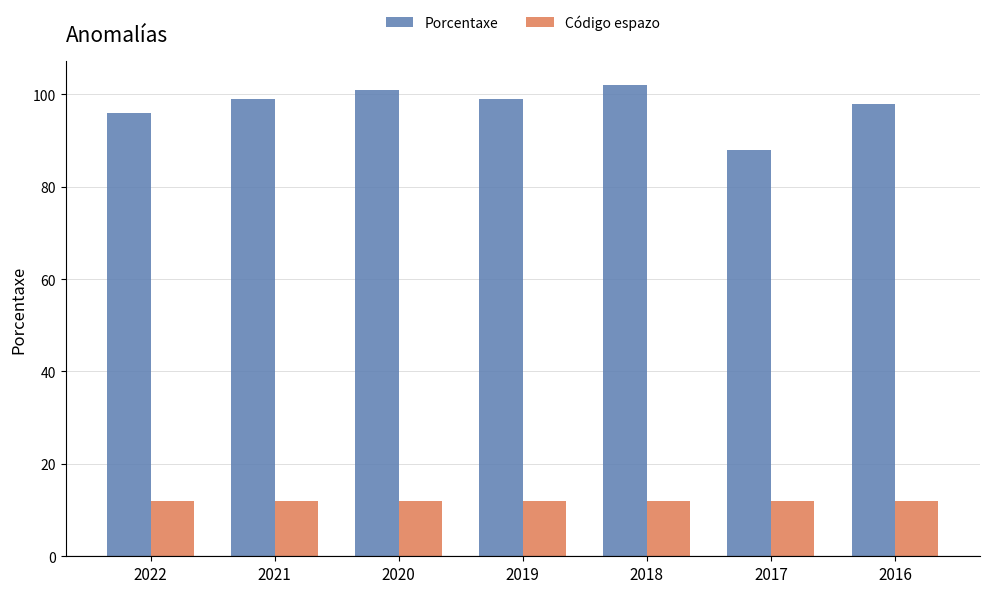

Which category has the highest value across all series?

2018